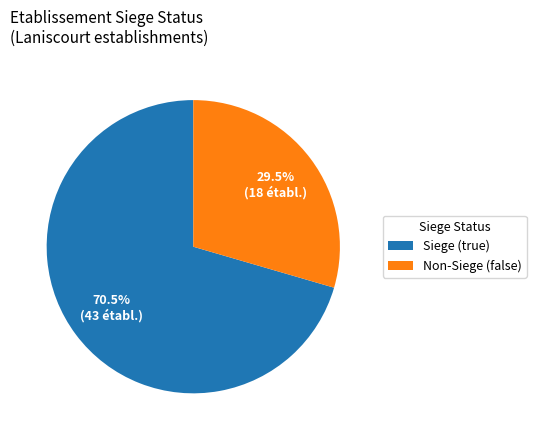

Rank the categories by value from lowest to highest.

Non-Siege (false), Siege (true)